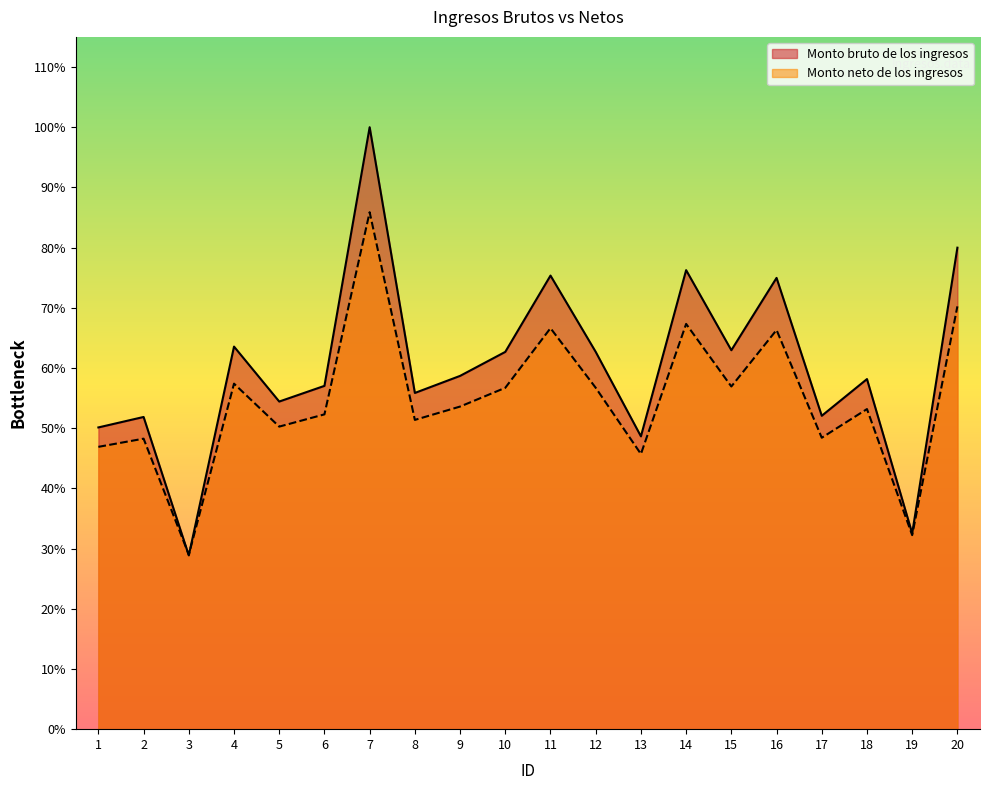

What is the difference between the highest and lowest values at 10?

1865.6